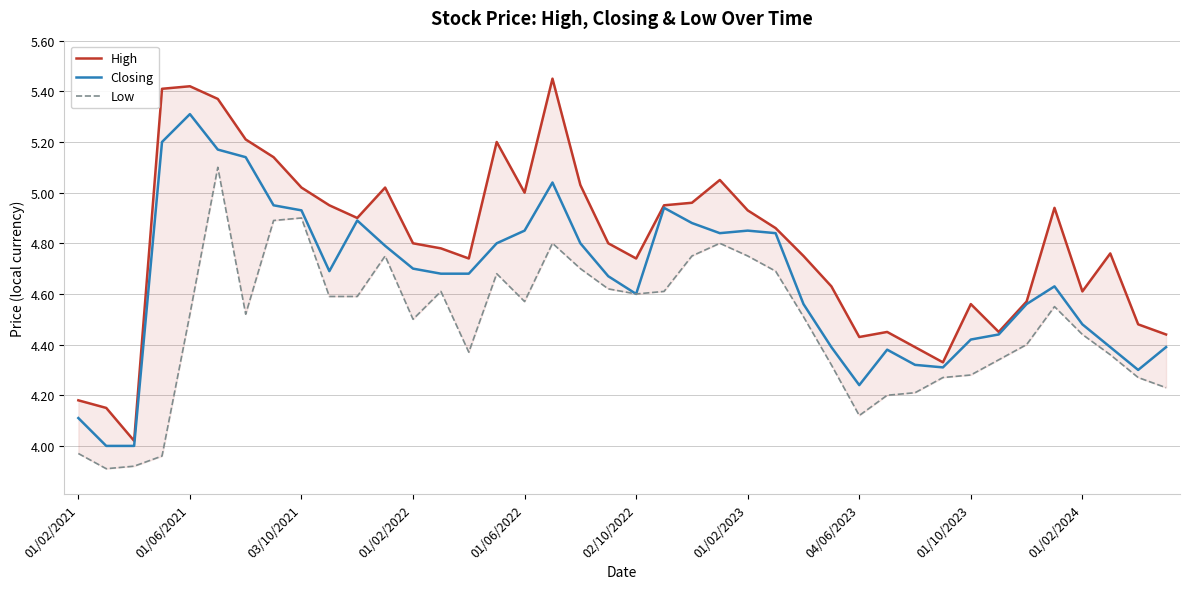

What is the highest value of the Closing series?

5.3